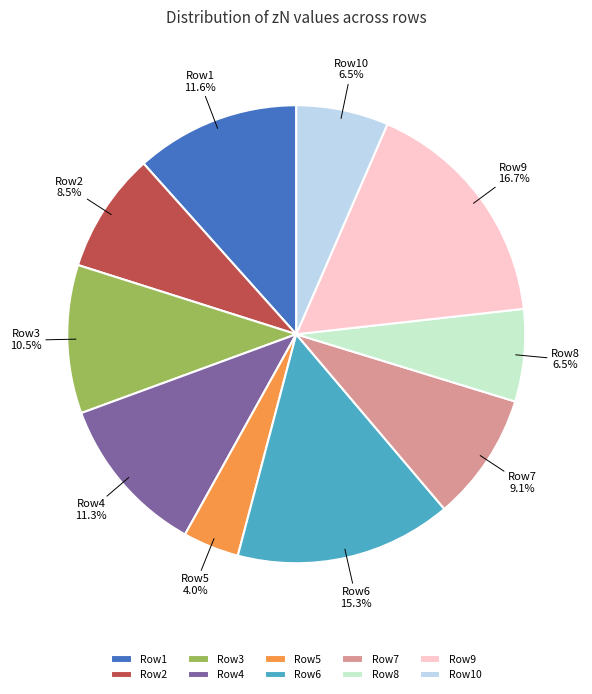

To the nearest percent, what is the difference between the largest and smallest slice percentages?

13%